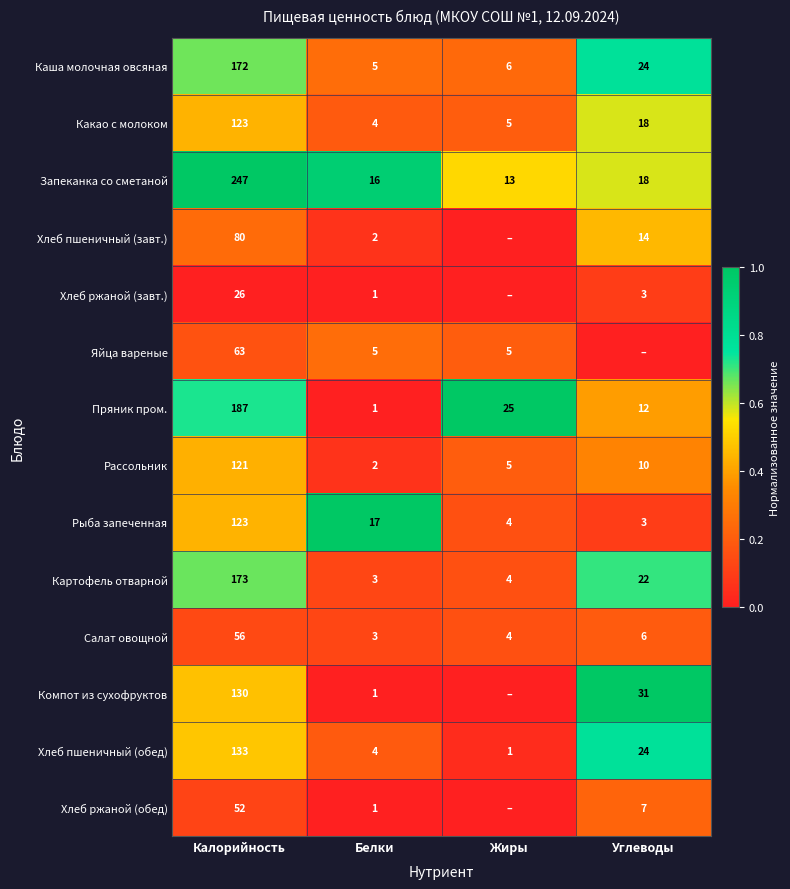

True or false: Каша молочная овсяная has a value of 1.1 at Углеводы.

False